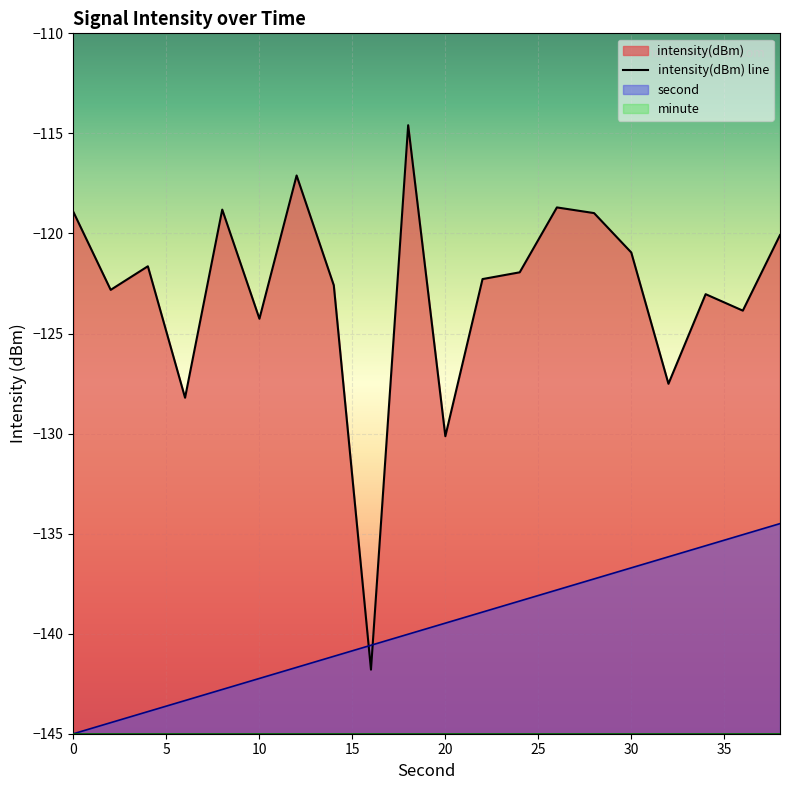

List the series in order of their overall mean, highest first.

intensity(dBm), second